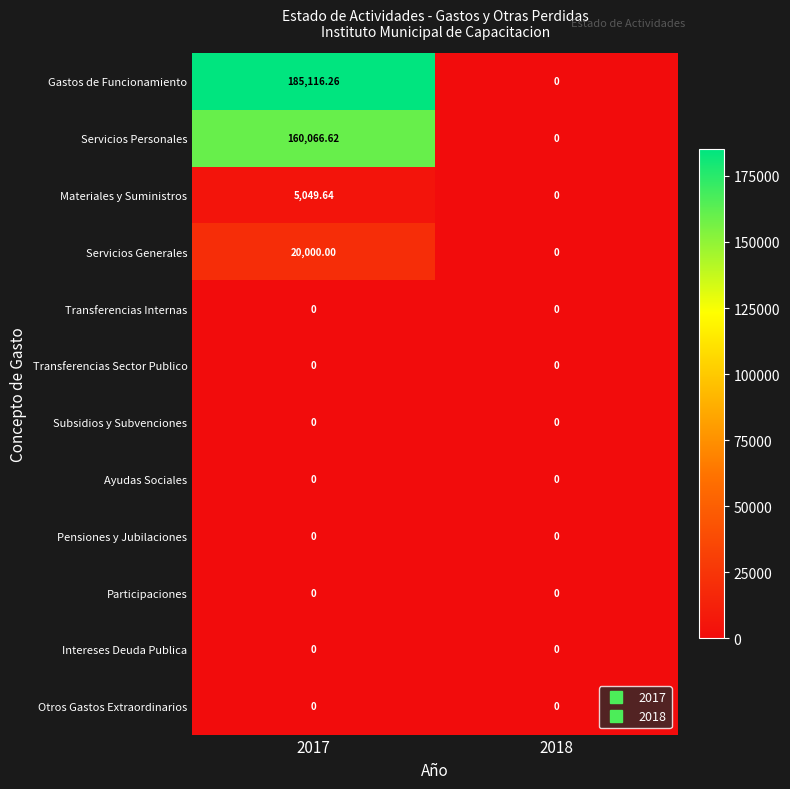

Between 2017 and 2018, which series saw the biggest shift?

Gastos de Funcionamiento